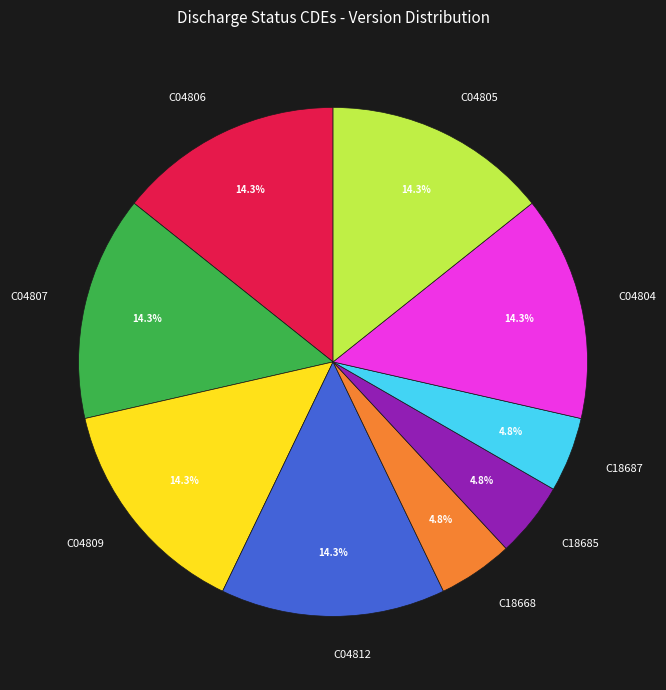

Count the number of slices in the pie.

9